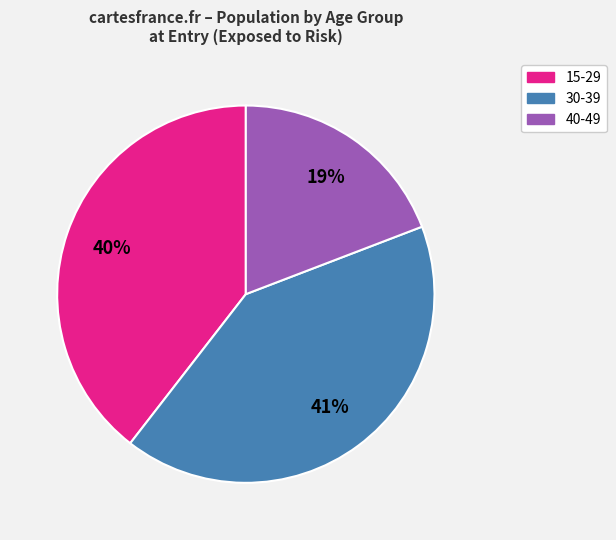

What percentage is the 30-39 slice, to the nearest percent?

41%